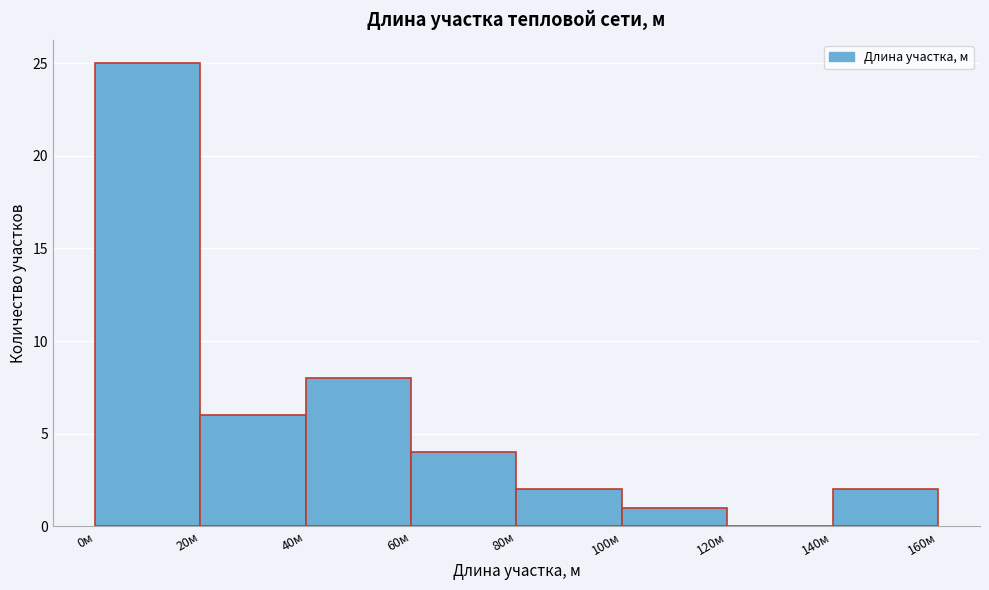

Over which range of the x-axis is the bar tallest?

0 to 20